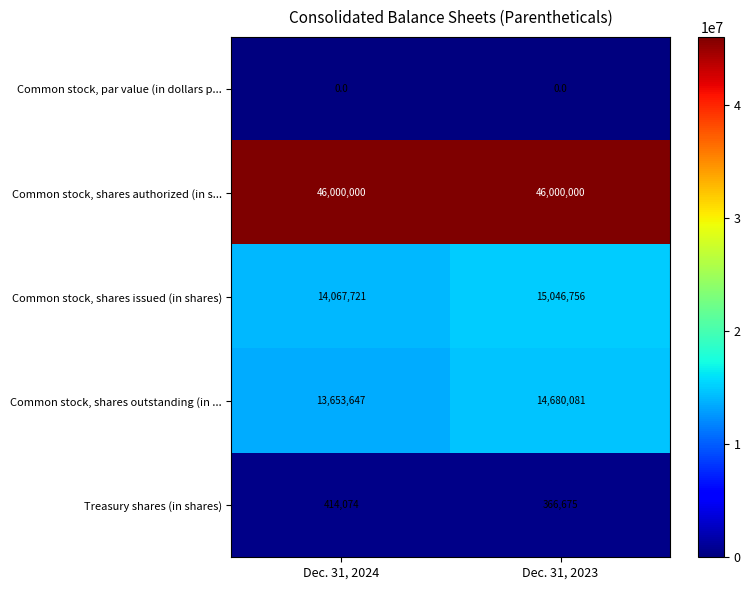

What is the sum of all Common stock, shares outstanding (in ... values?

28333728